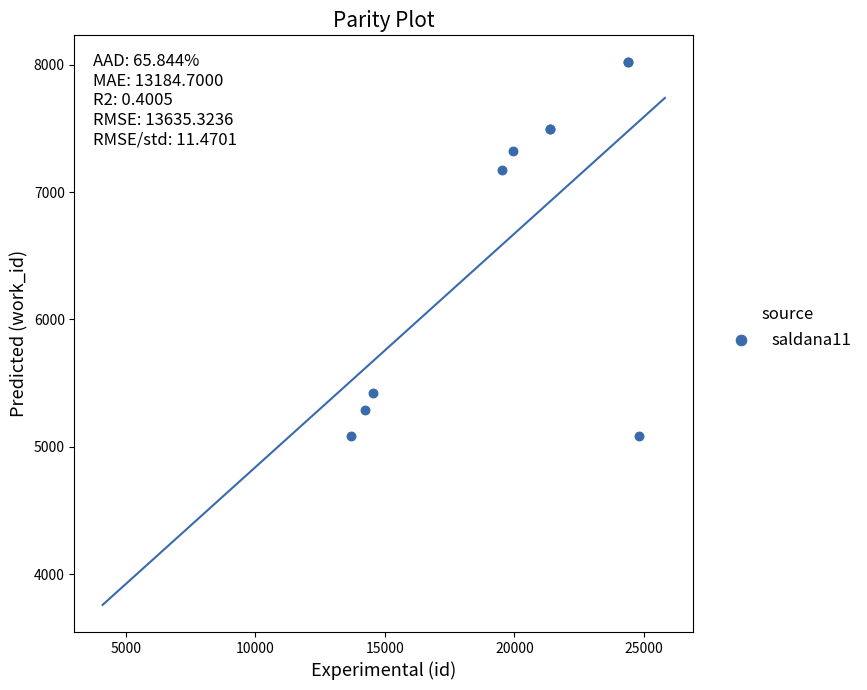

What Y value in the scatter plot is closest to 6552?

7176